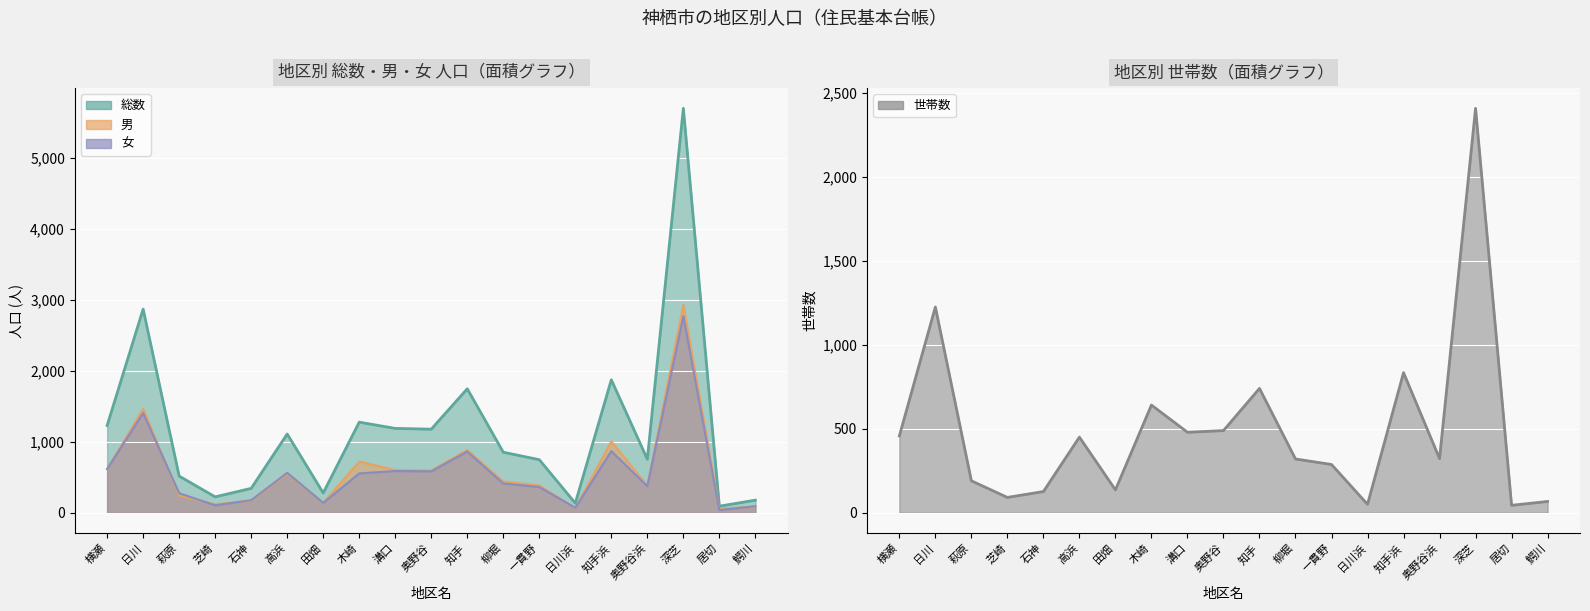

What is the label of the 4th point from the right?

奥野谷浜